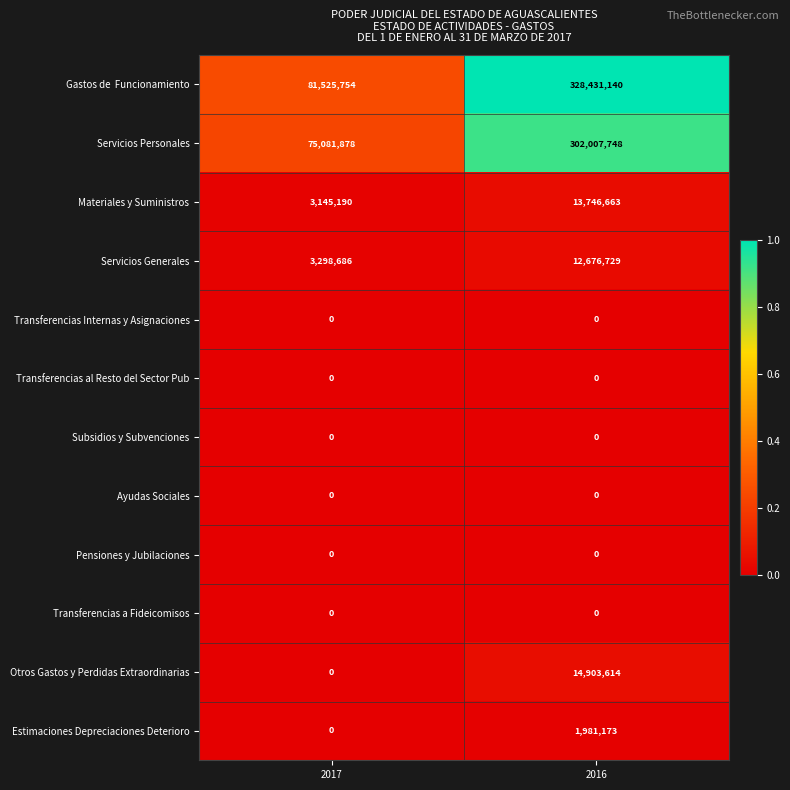

What is the spread (max minus min) of values at 2017?

81525754